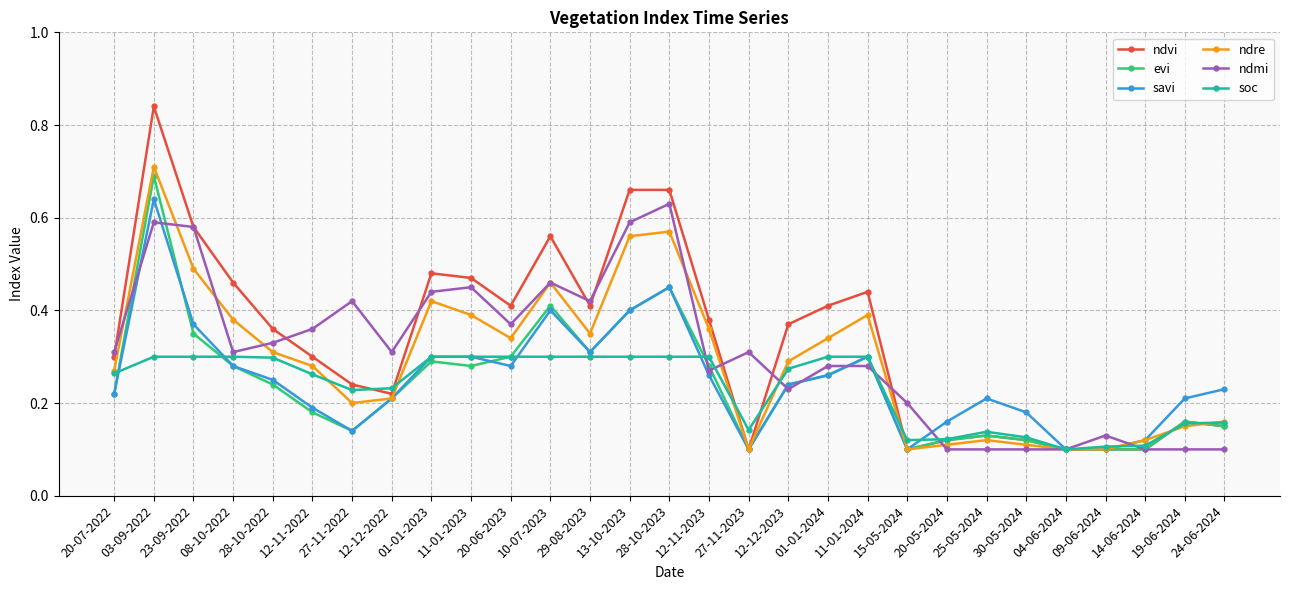

Which category has the highest value across all series?

03-09-2022